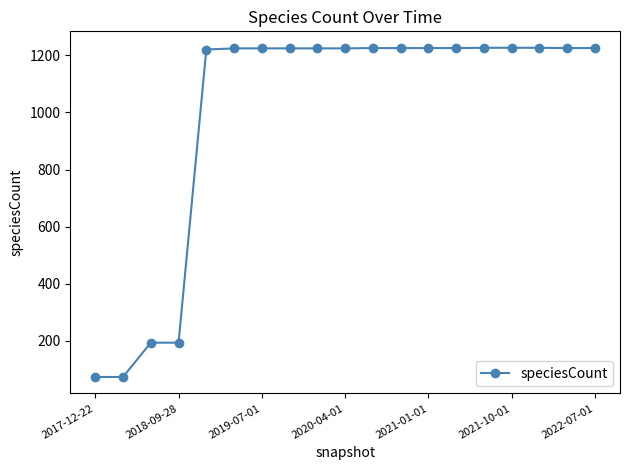

Count the number of categories in the chart.

19